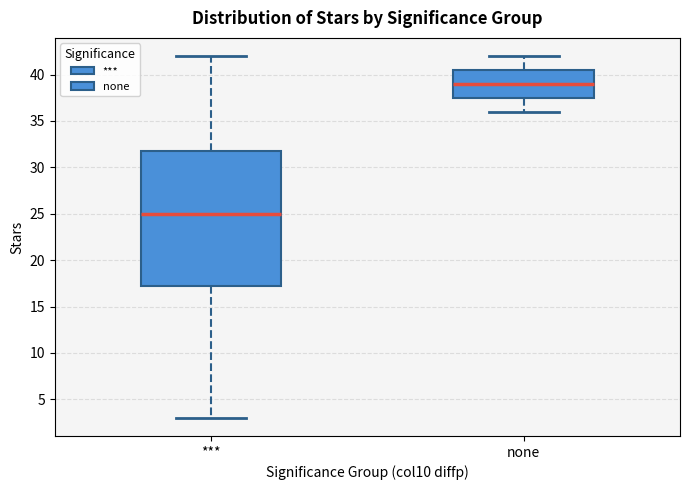

Which box is the tallest, from its lower edge to its upper edge?

***